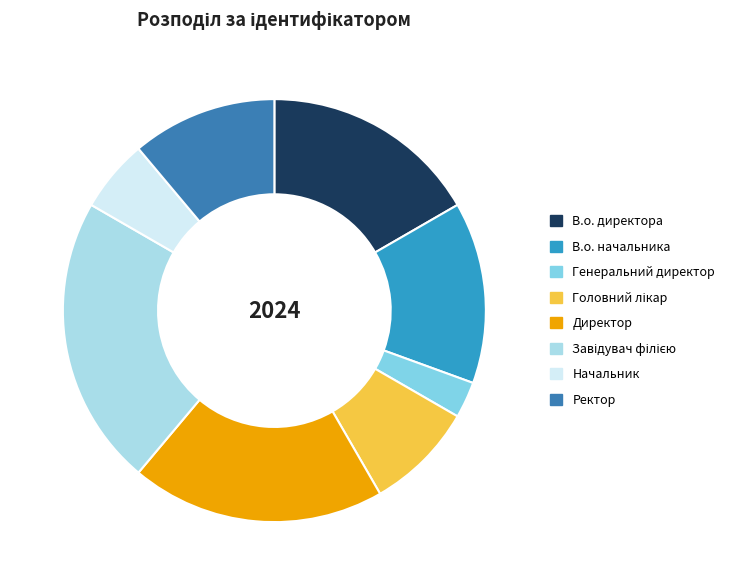

How many segments does this pie chart have?

8